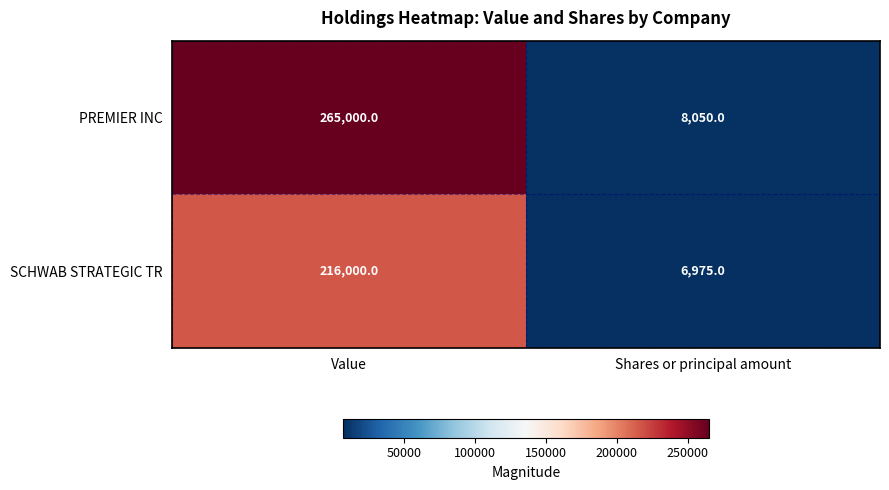

Read the SCHWAB STRATEGIC TR value at Value.

216000